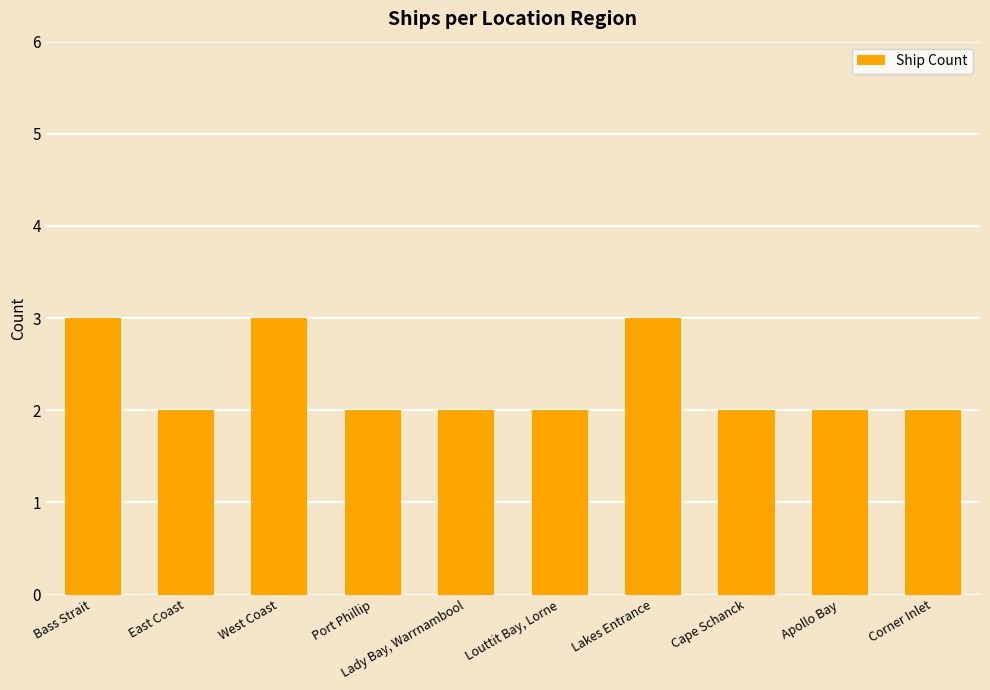

How many categories are shown in the chart?

10